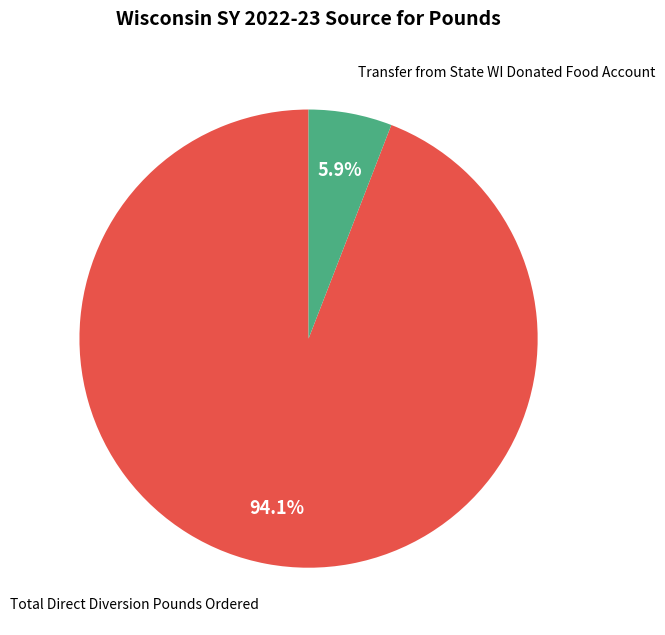

Between Total Direct Diversion Pounds Ordered and Transfer from State WI Donated Food Account, which is larger?

Total Direct Diversion Pounds Ordered